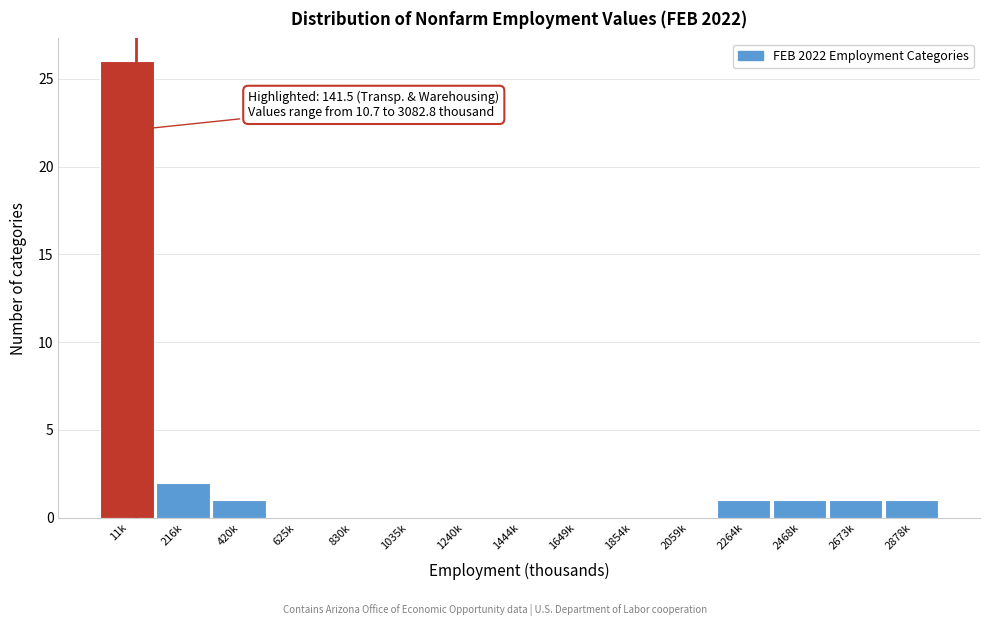

Reading left to right, what are all the values shown in this chart?

11k=26	216k=2	420k=1	625k=0	830k=0	1035k=0	1240k=0	1444k=0	1649k=0	1854k=0	2059k=0	2264k=1	2468k=1	2673k=1	2878k=1